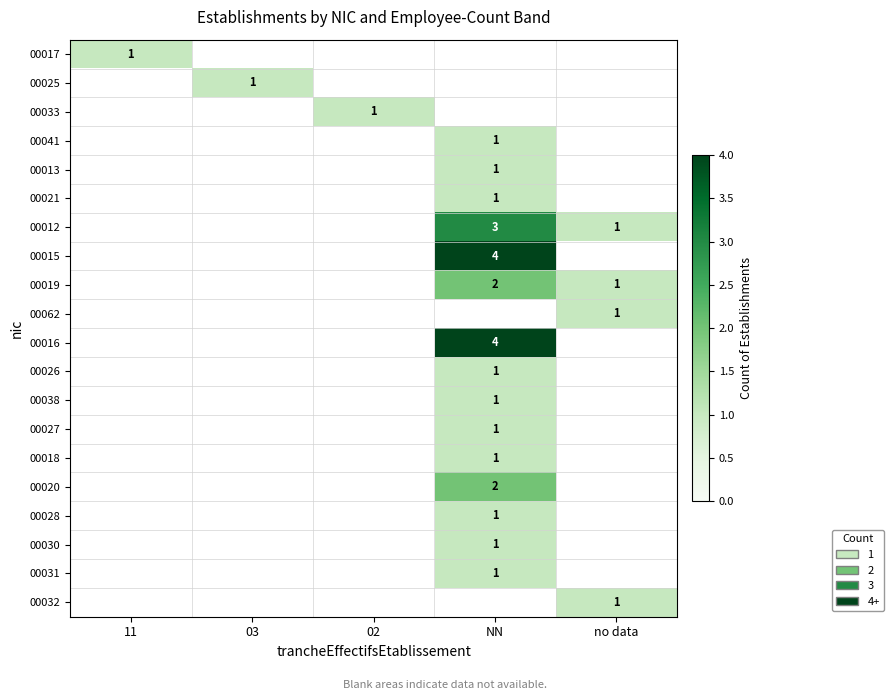

True or false: 00015 has a value of 6 at NN.

False